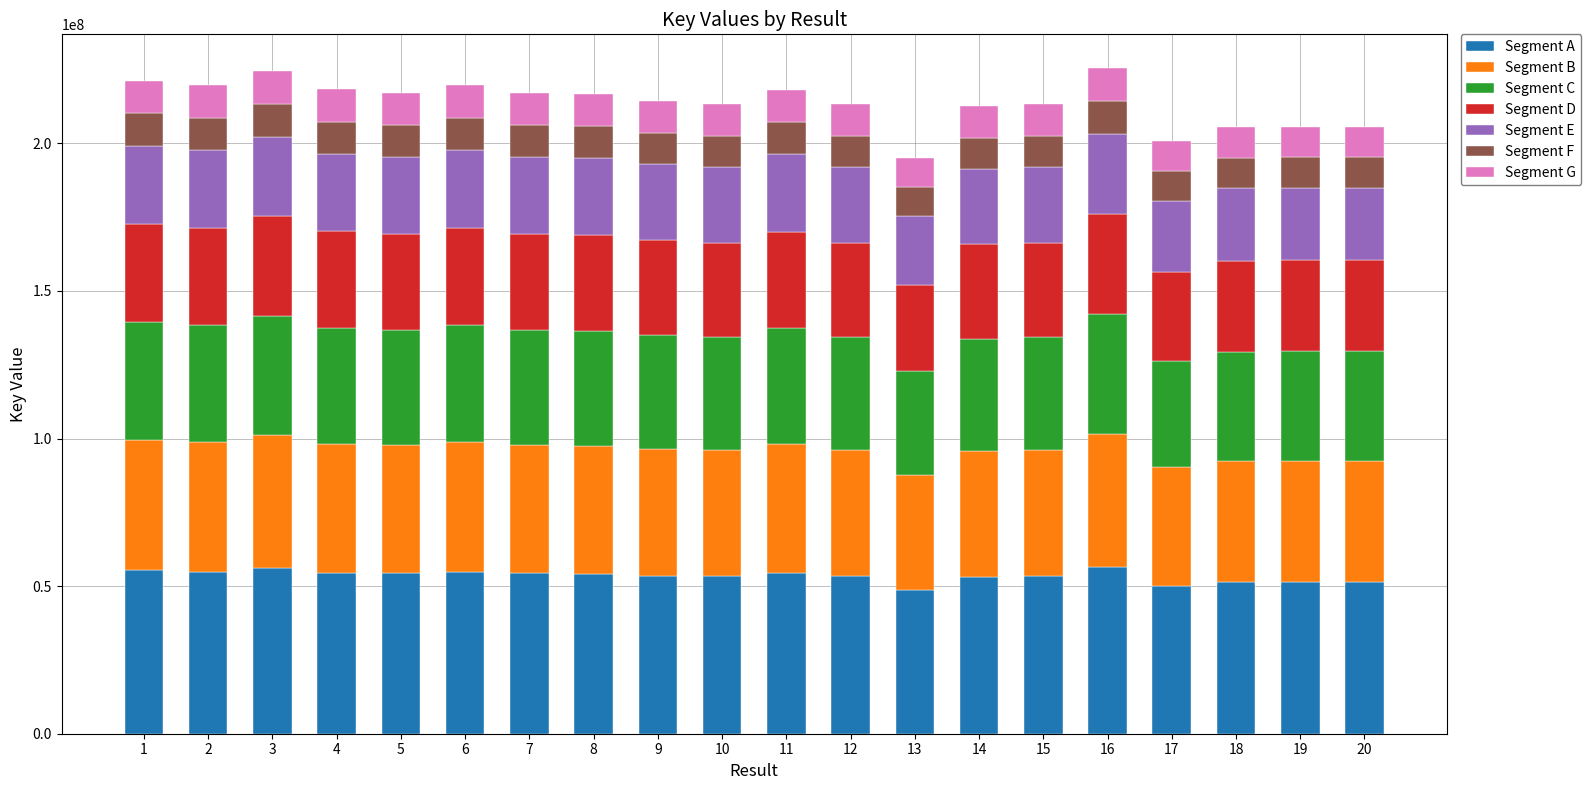

What is the total value across all series at 7?

217225875.0